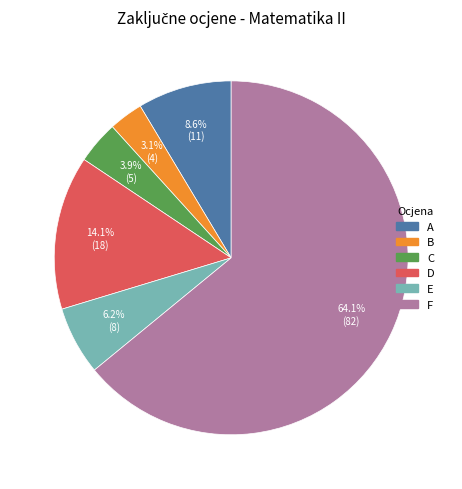

The B slice represents 3% of the pie. True or false?

True